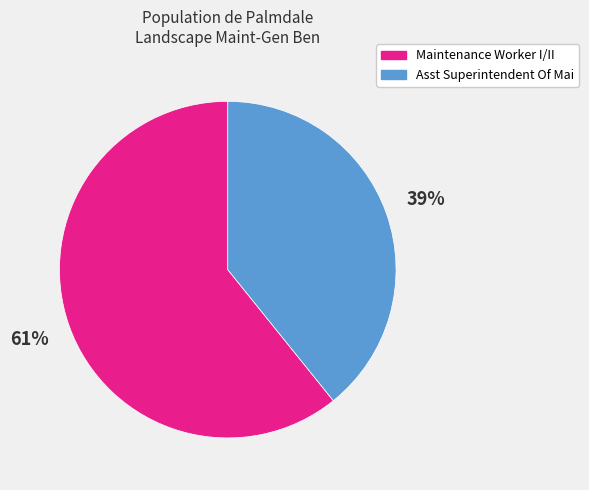

Count the number of slices in the pie.

2